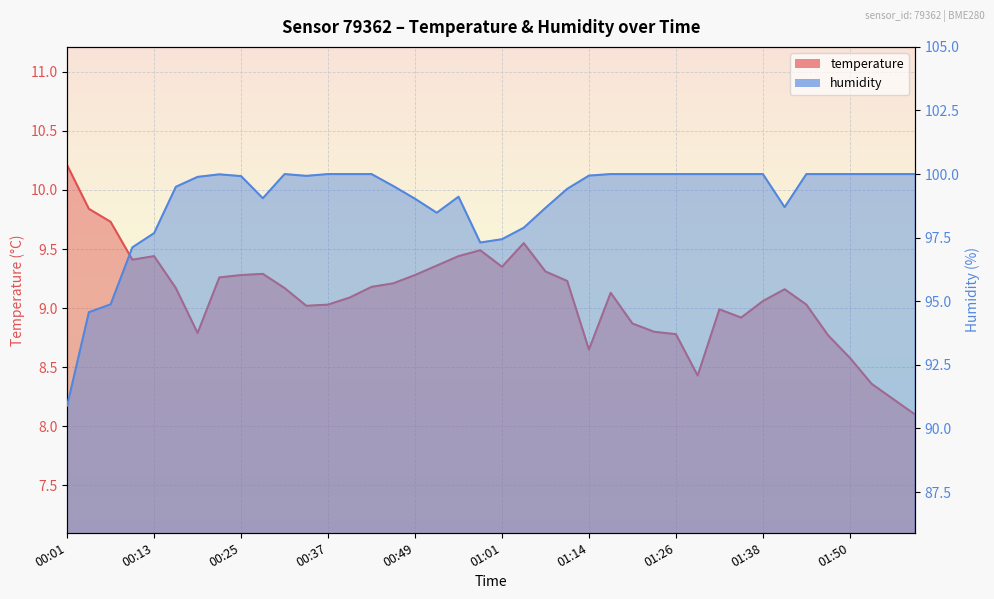

What is the difference between the maximum and minimum values in the temperature series?

2.1